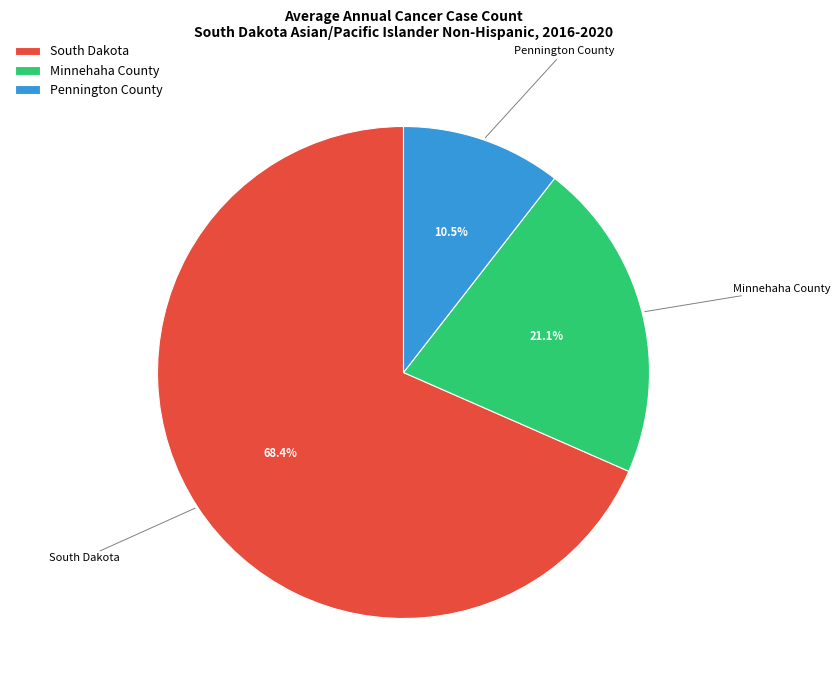

Is Minnehaha County the majority of the pie?

No